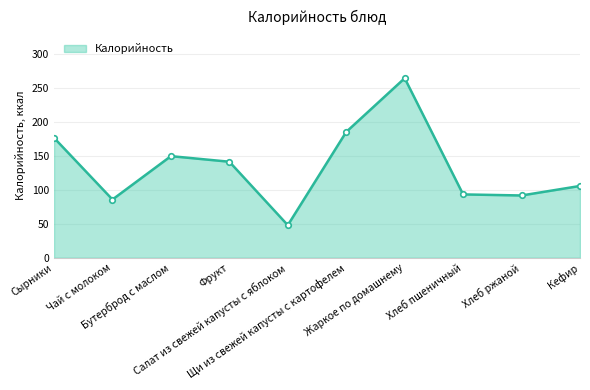

What is the difference between the maximum and minimum values?

216.9